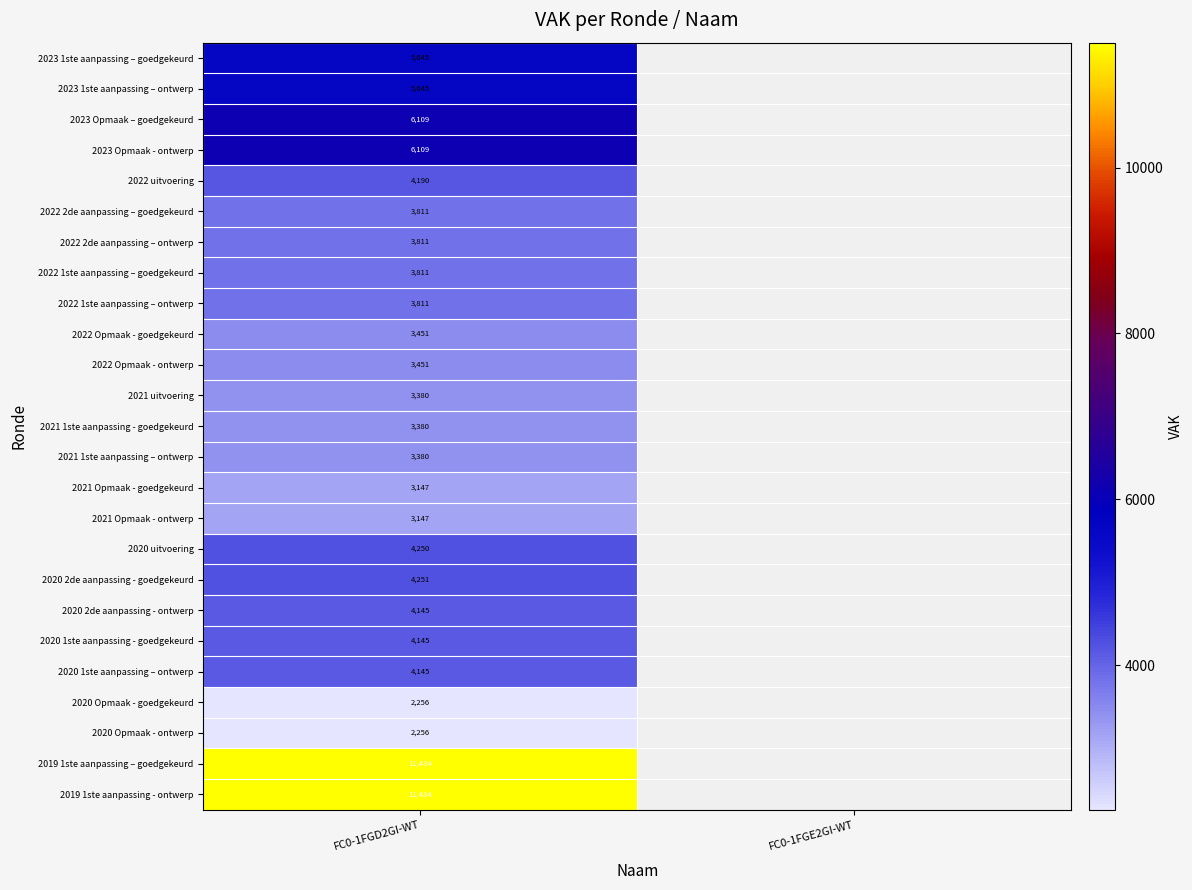

What is the difference between the highest and lowest values at FC0-1FGD2GI-WT?

9228